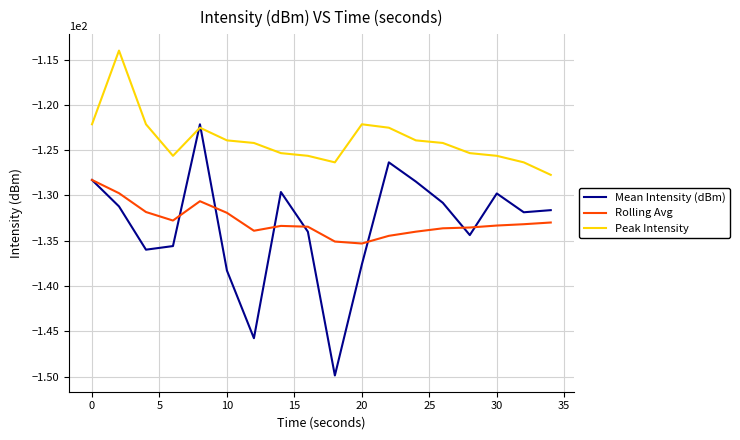

True or false: Rolling Avg and Peak Intensity cross at least once.

False